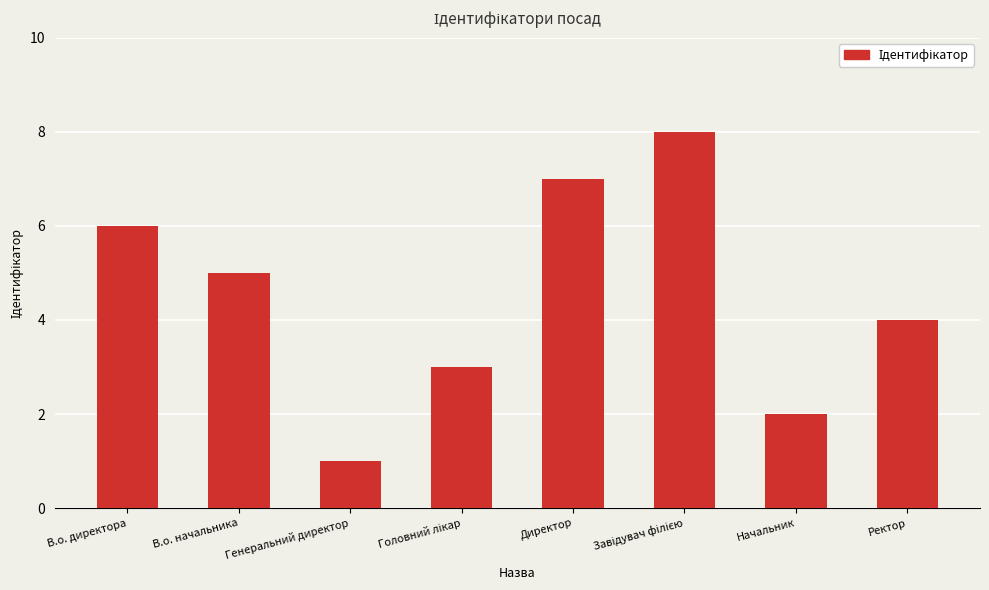

At which category does the chart reach its minimum across all series?

Генеральний директор